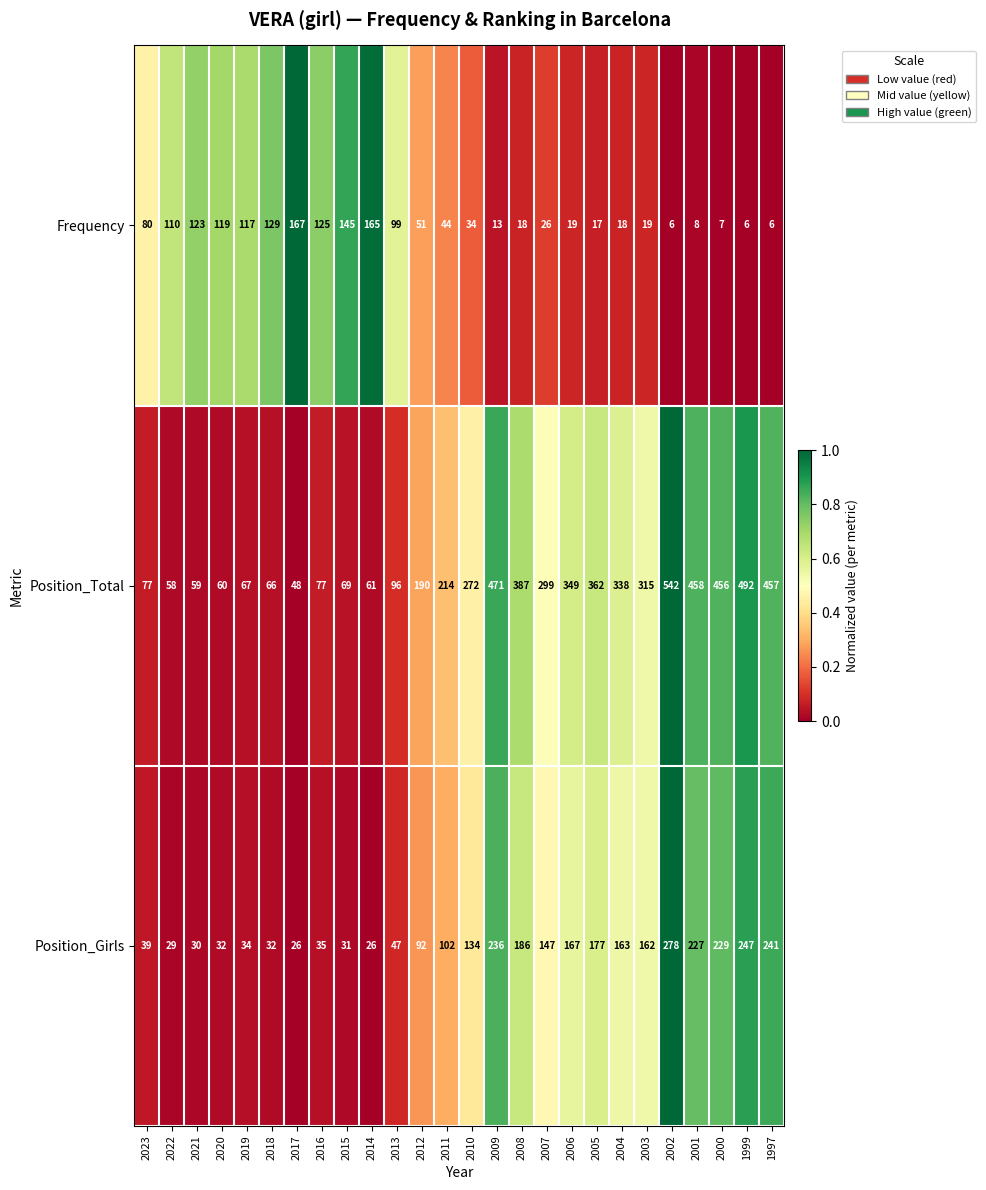

At 2005, list the series in order from largest to smallest.

Position_Total, Position_Girls, Frequency